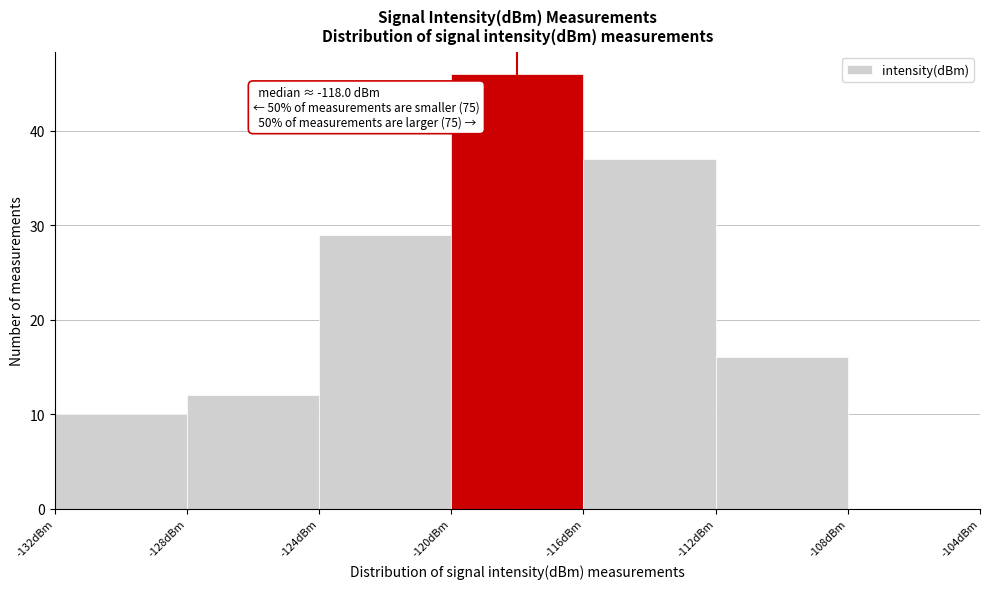

Which range on the x-axis has the tallest bar?

-120 to -116